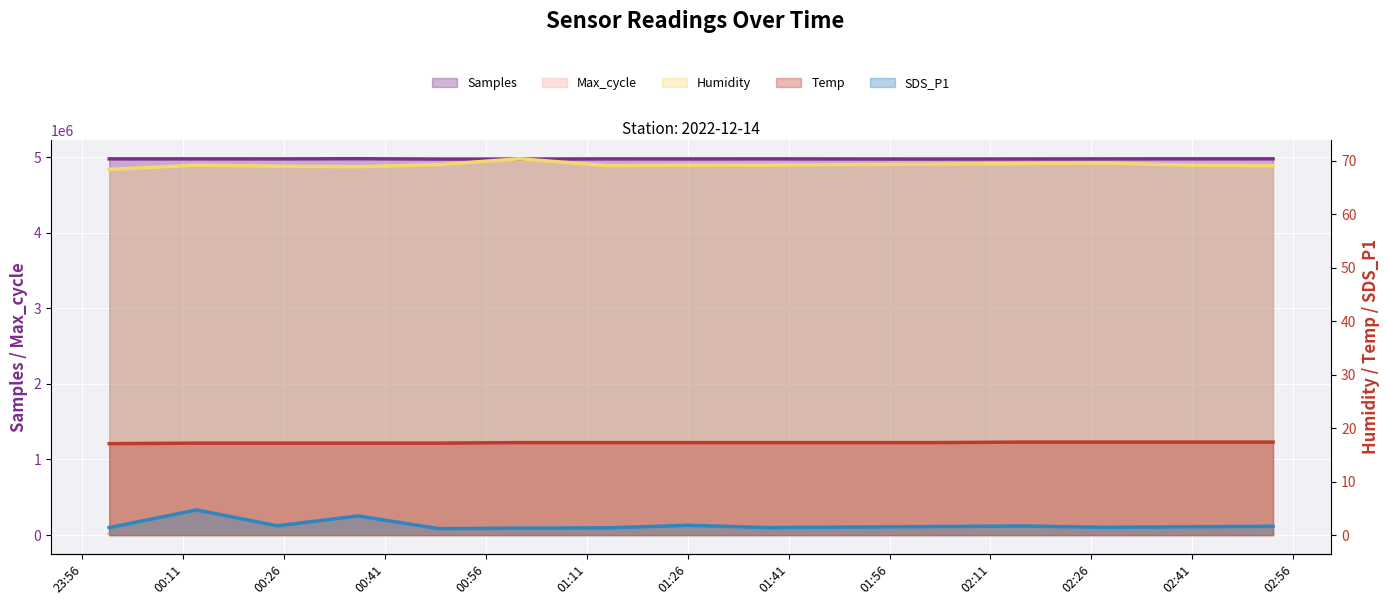

True or false: Humidity and Temp cross at least once.

False